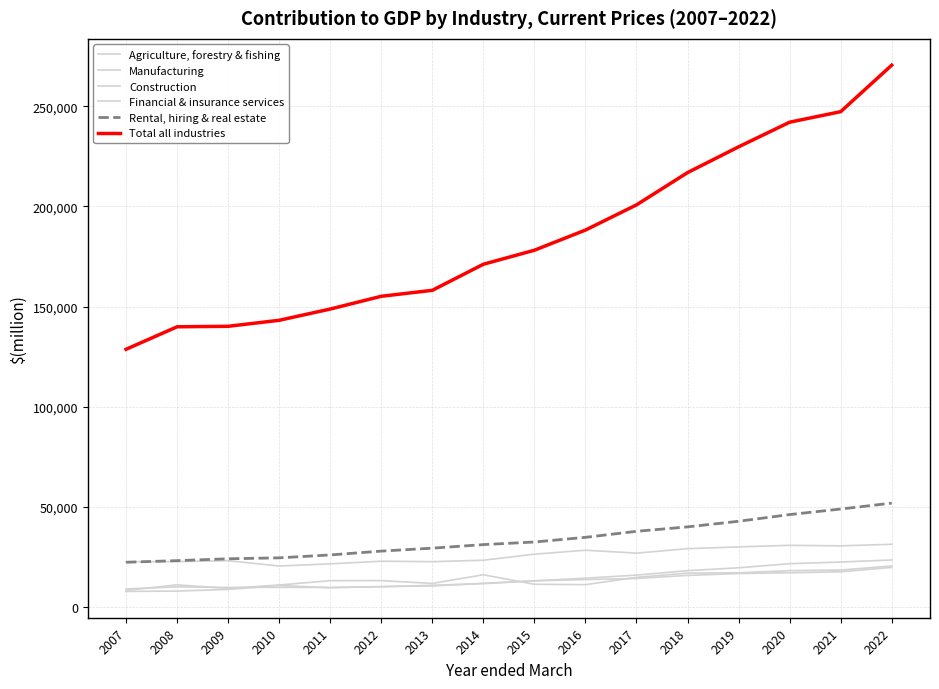

Is this an area chart (filled region under the line)?

No